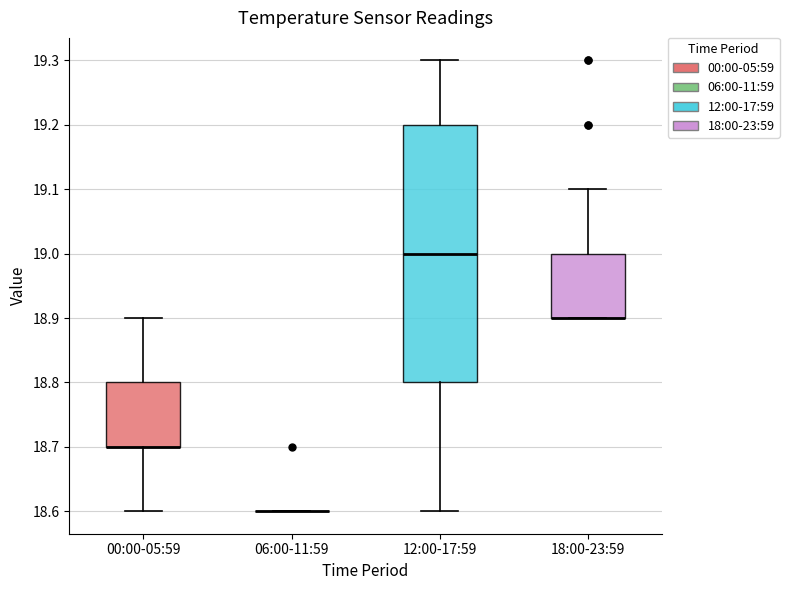

Reading left to right, read every box against the y-axis: the position of its median line, the range the box covers, and the ends of its whiskers. The values are not printed on the chart, so give them approximately, as read against the axis.

00:00-05:59: median 18.7 (drawn on the box's lower edge), box 18.7 to 18.8, whiskers 18.6 to 18.9
06:00-11:59: box collapsed to a line at 18.6, whiskers 18.6 to 18.6
12:00-17:59: median 19.0, box 18.8 to 19.2, whiskers 18.6 to 19.3
18:00-23:59: median 18.9 (drawn on the box's lower edge), box 18.9 to 19.0, whiskers 18.9 to 19.1